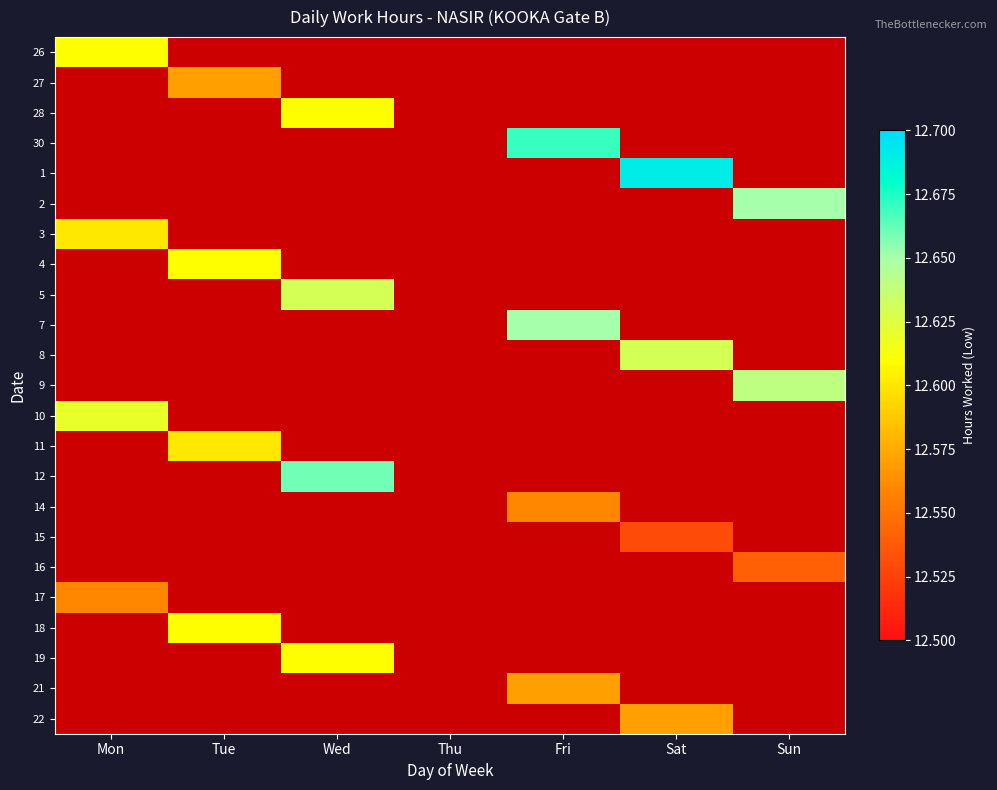

At which category does the chart reach its peak across all series?

Sat